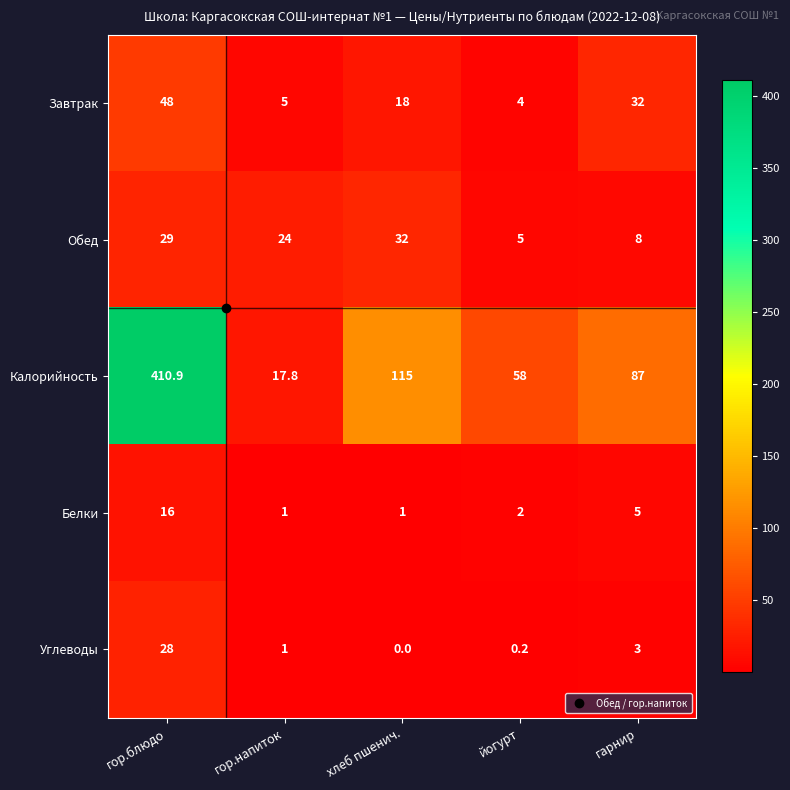

At йогурт, list the series in order from largest to smallest.

Калорийность, Обед, Завтрак, Белки, Углеводы